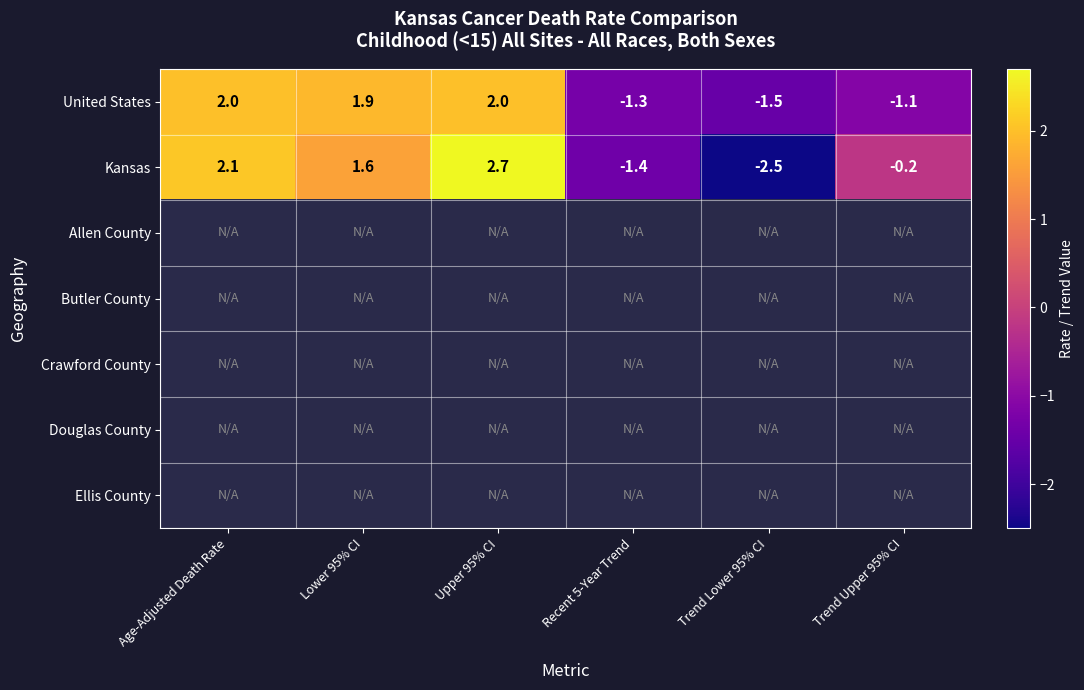

What is the greatest value displayed?

2.7